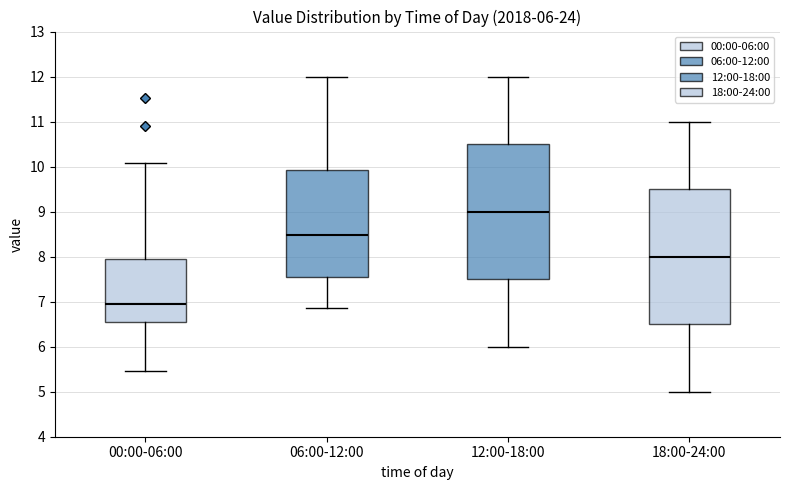

Which box's median line is the highest?

12:00-18:00